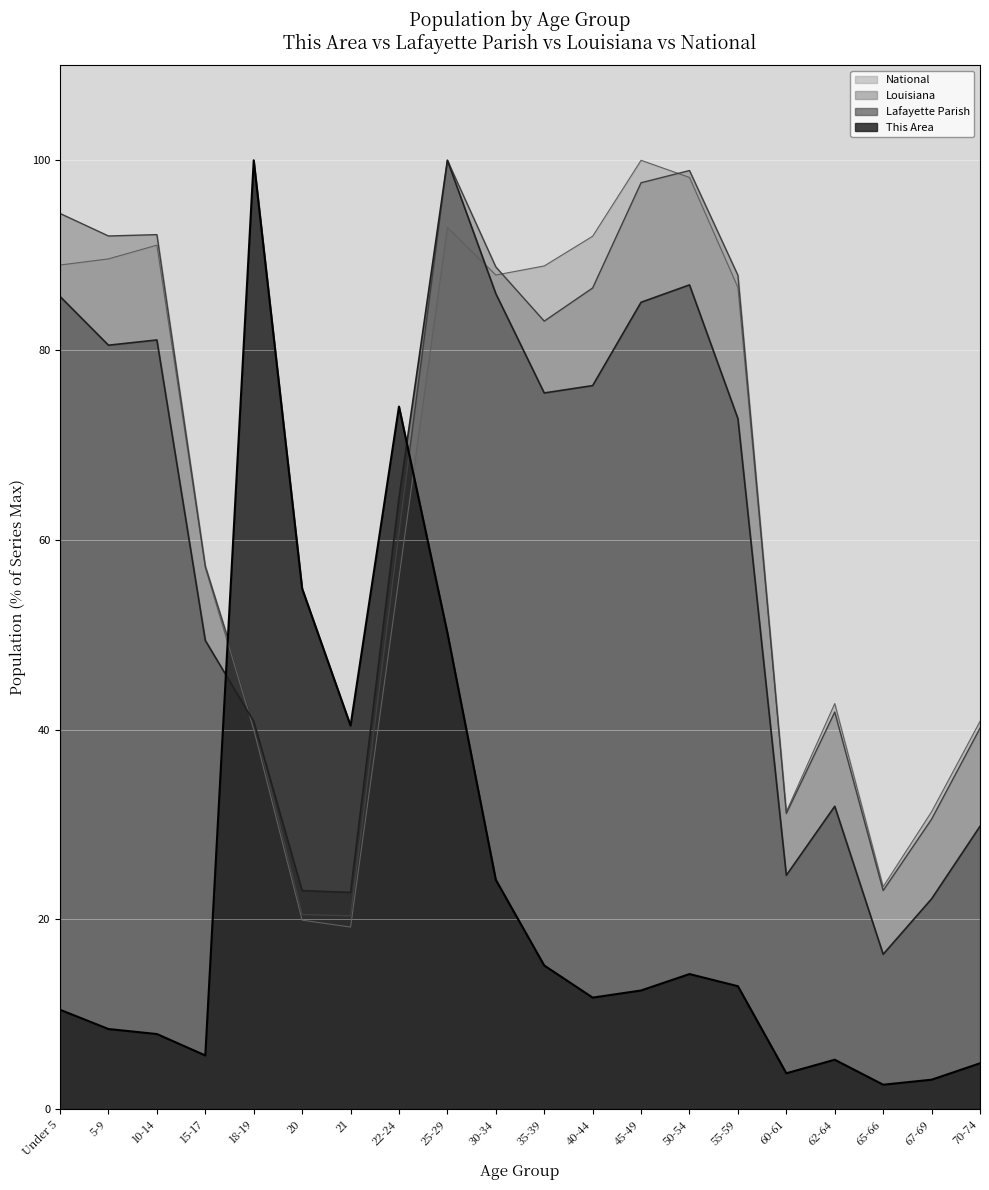

How many lines are shown in the chart?

4